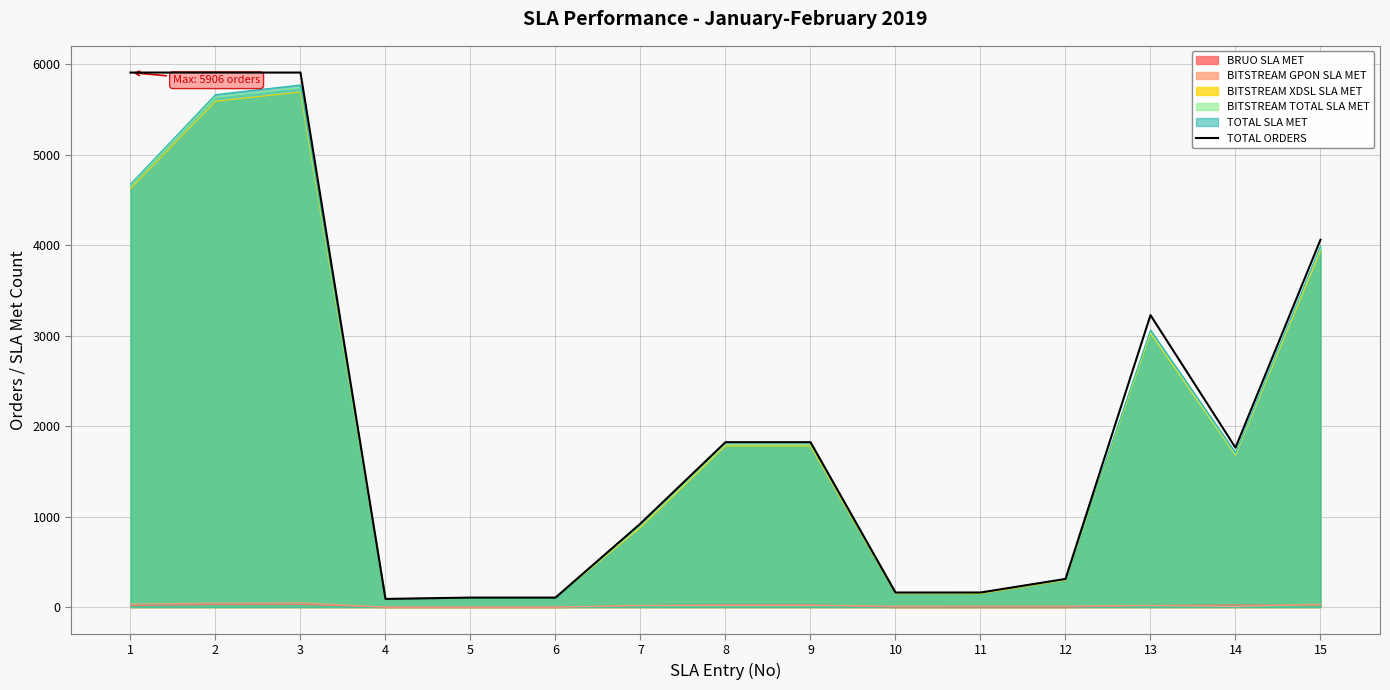

Between 4 and 3, which is larger?

3